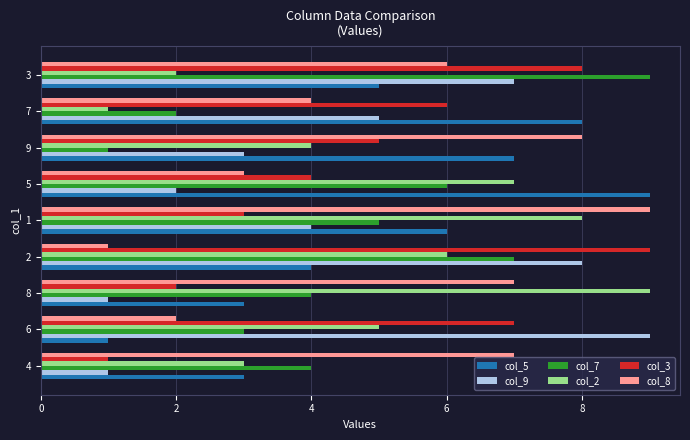

What are all the series names shown in the legend?

col_5, col_9, col_7, col_2, col_3, col_8